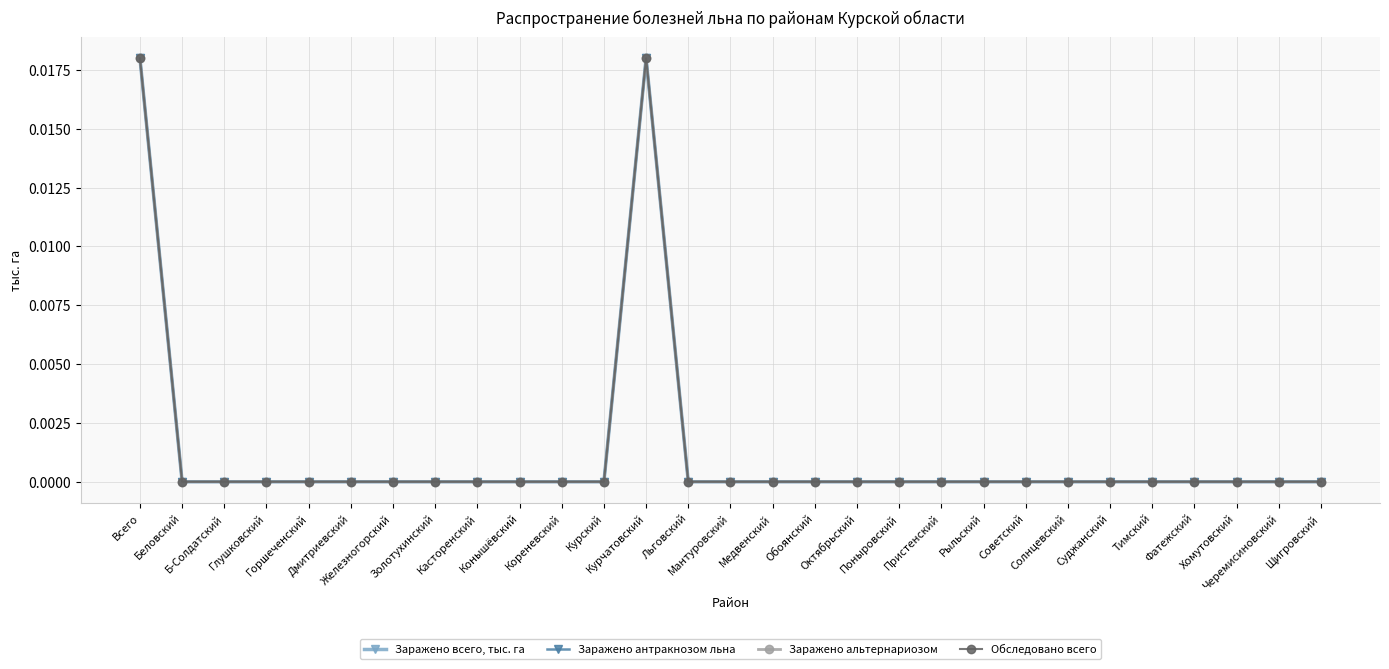

How many positive values does the Заражено антракнозом льна series have?

2